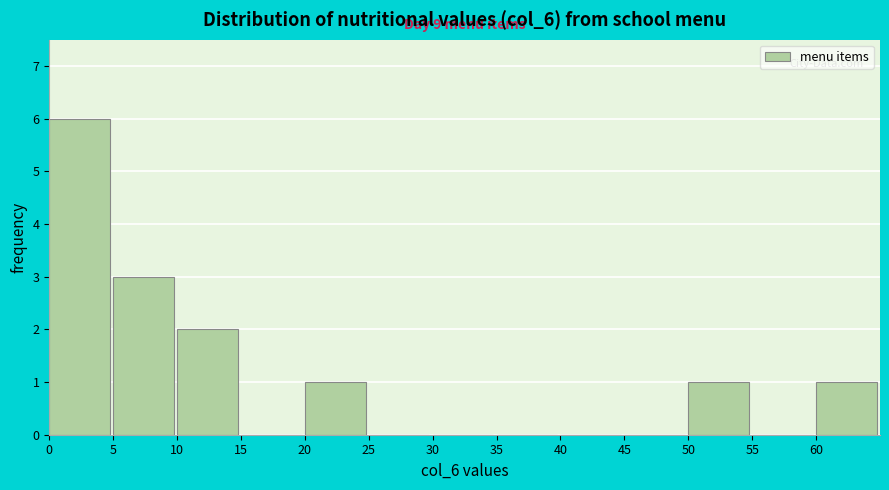

Which range on the x-axis has the tallest bar?

0 to 5